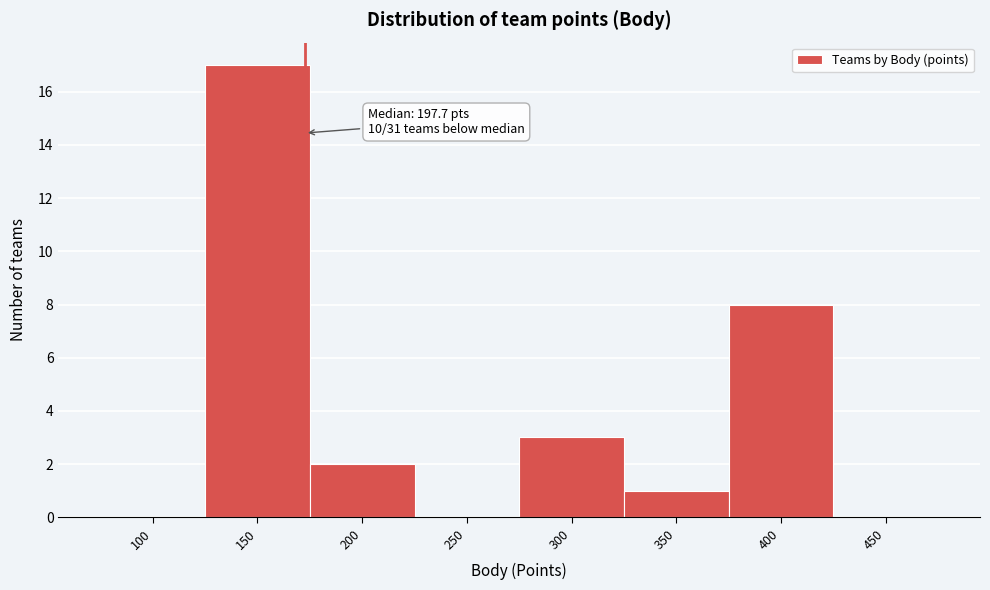

Reading left to right, what are all the values shown in this chart?

100=0	150=17	200=2	250=0	300=3	350=1	400=8	450=0